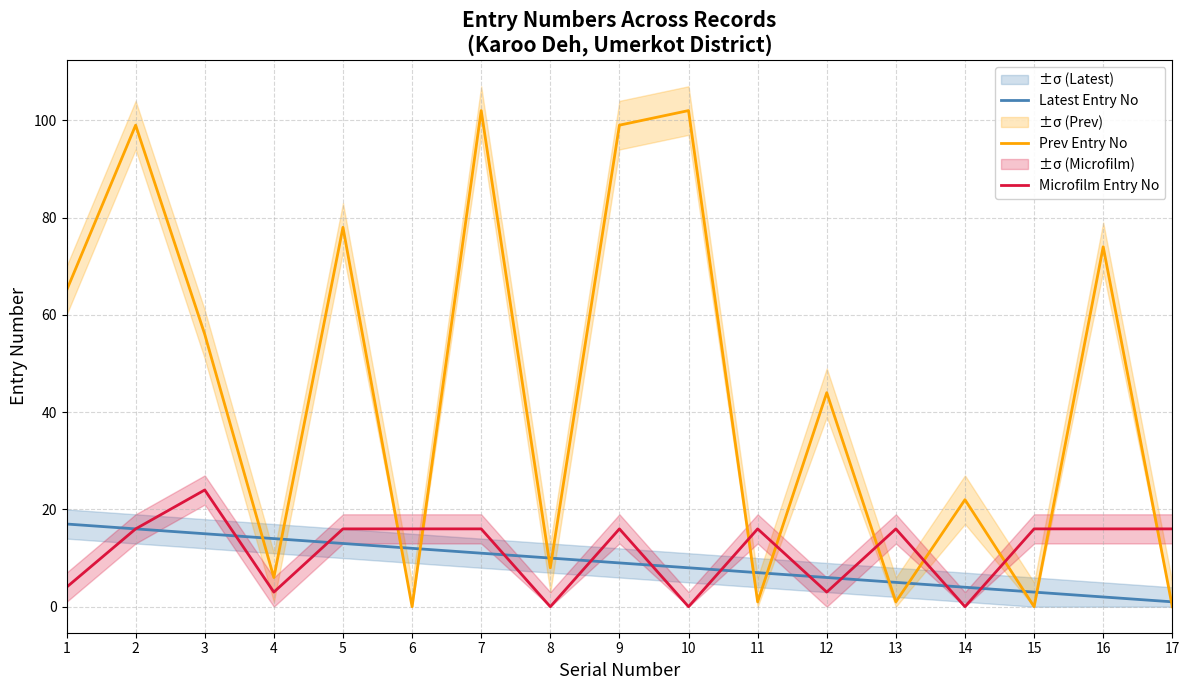

The value of Prev Entry No at 10 is 102. True or false?

True